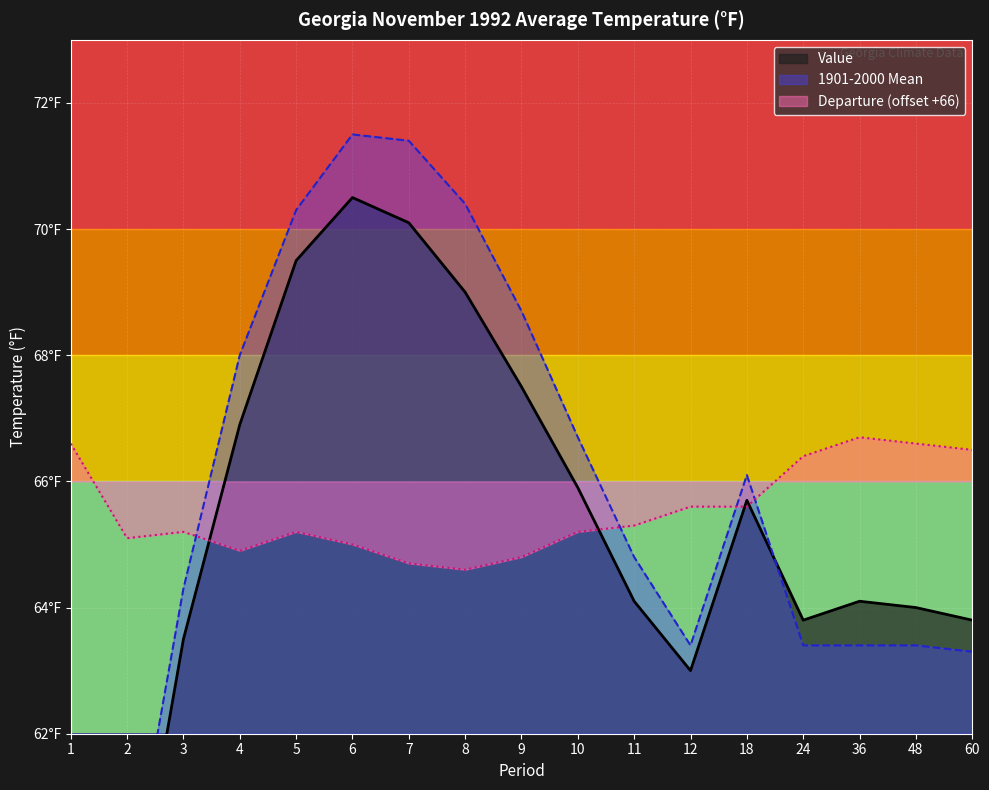

Reading left to right, transcribe all the data shown in this chart.

Value: 54.8	58.4	63.5	66.9	69.5	70.5	70.1	69.0	67.5	65.9	64.1	63.0	65.7	63.8	64.1	64.0	63.8
1901-2000 Mean: 54.2	59.3	64.3	68.0	70.3	71.5	71.4	70.4	68.7	66.7	64.8	63.4	66.1	63.4	63.4	63.4	63.3
Departure: 66.6	65.1	65.2	64.9	65.2	65.0	64.7	64.6	64.8	65.2	65.3	65.6	65.6	66.4	66.7	66.6	66.5